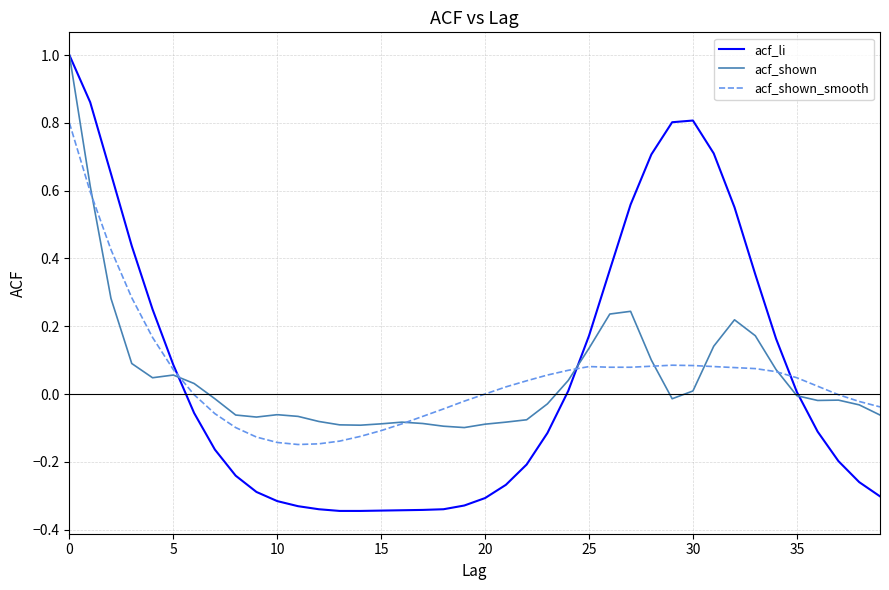

What is the maximum value for acf_shown_smooth?

0.8